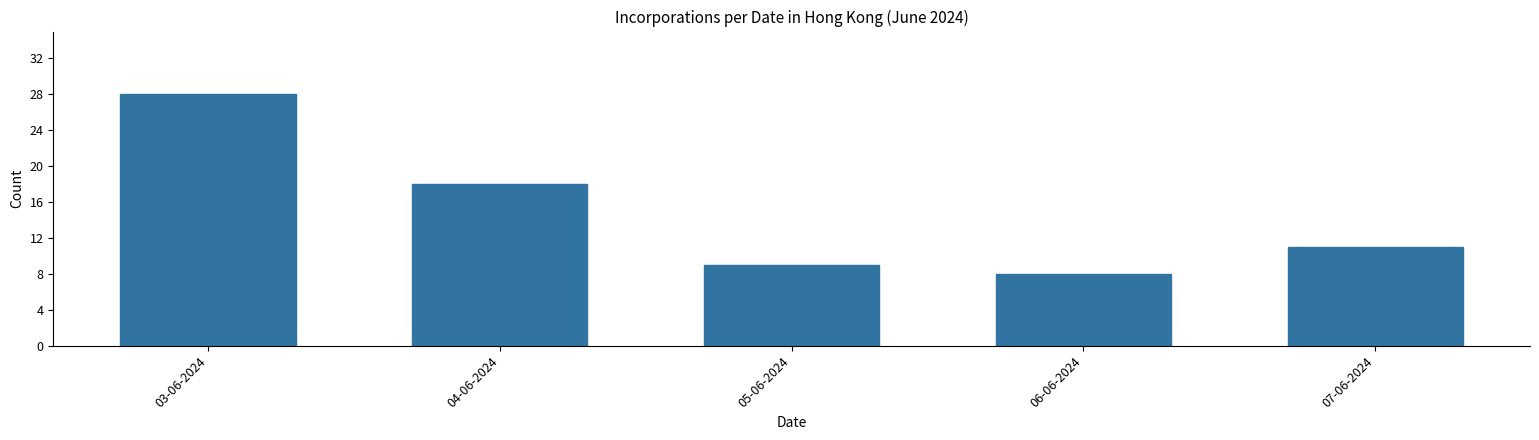

Reading right to left, list all the values displayed in this chart.

07-06-2024=11	06-06-2024=8	05-06-2024=9	04-06-2024=18	03-06-2024=28